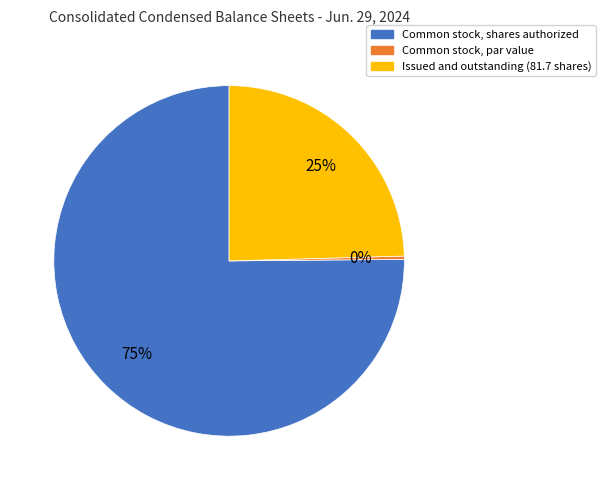

Rank the categories by value from lowest to highest.

Common stock, par value, Issued and outstanding (81.7 shares), Common stock, shares authorized